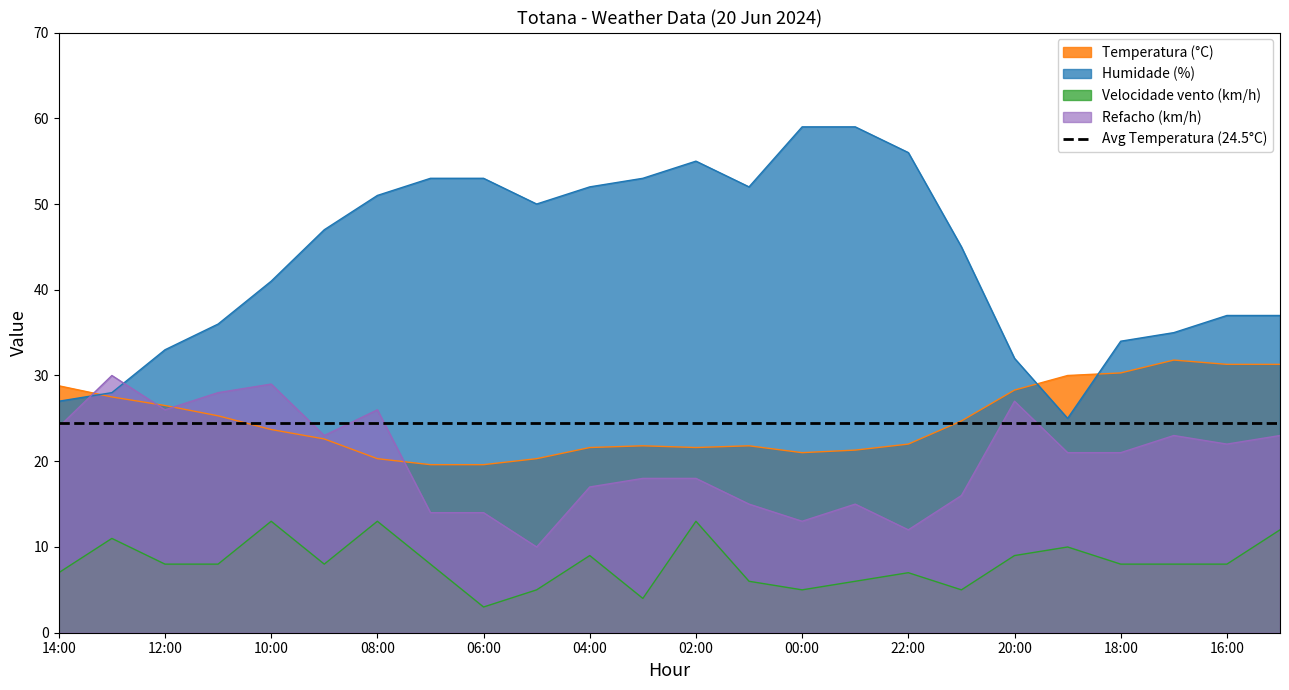

How many values in the Velocidade vento (km/h) series are below 8?

9